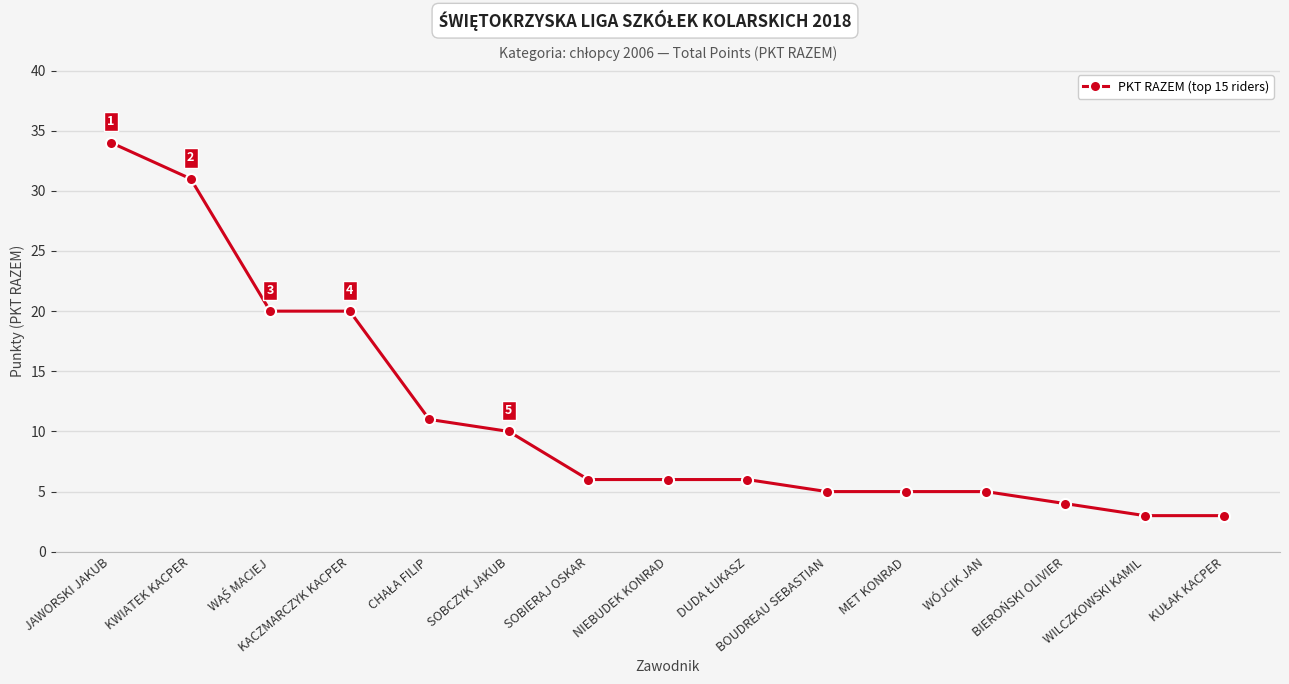

What is the average value?

11